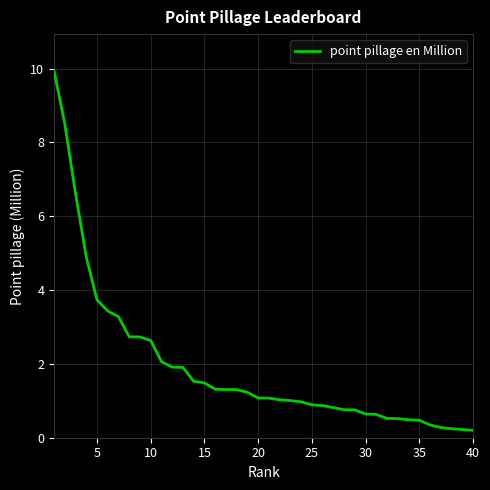

What is the maximum value shown in the chart?

9.9